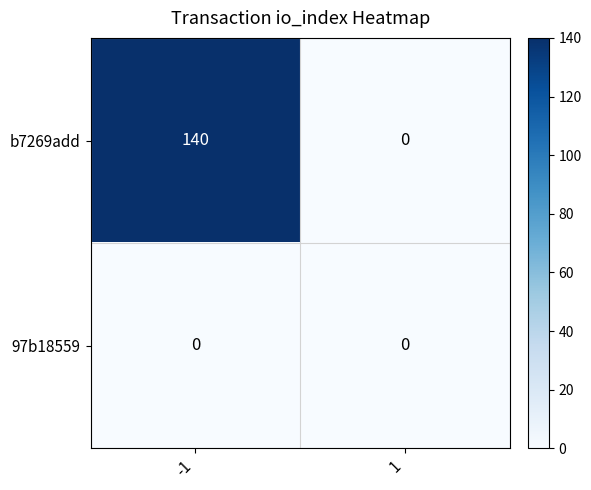

Rank the series by their maximum value, from lowest to highest.

97b18559, b7269add